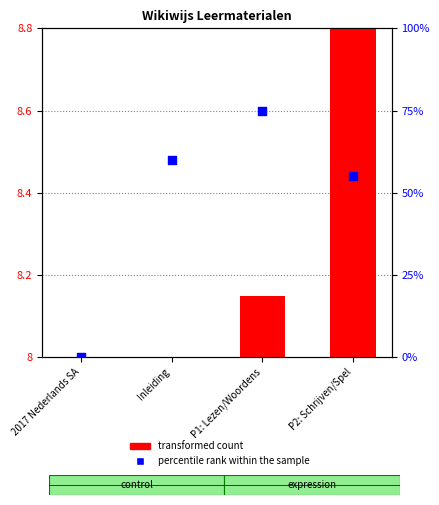

Is the value of transformed count at 2017 Nederlands SA greater than the value of percentile rank within the sample at P2: Schrijven/Spel?

No